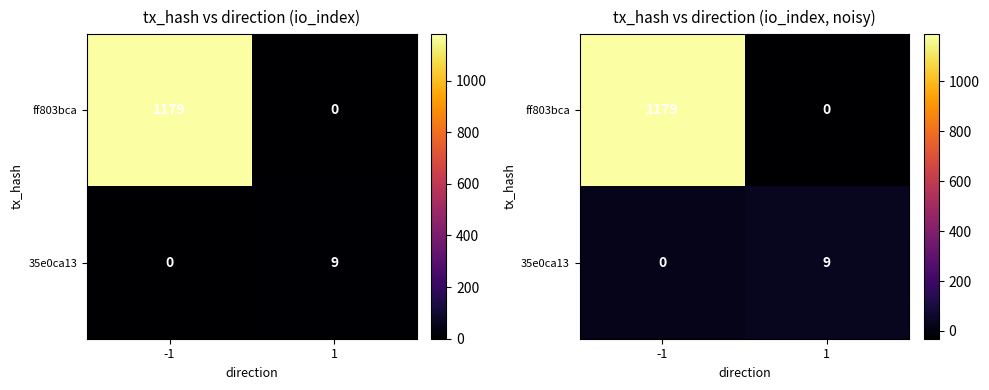

The 35e0ca13 series shows 16.7 at 1. True or false?

False